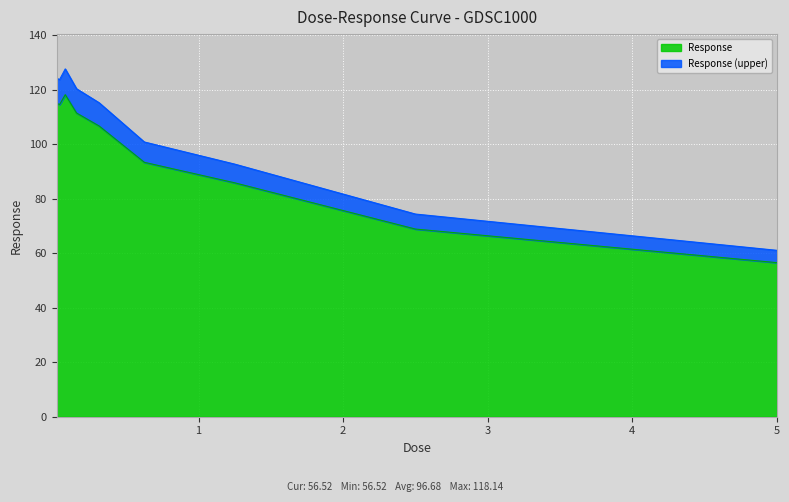

List the labels in order of value, largest first.

0.078125, 0.0195312, 0.0390625, 0.15625, 0.3125, 0.625, 1.25, 2.5, 5.0